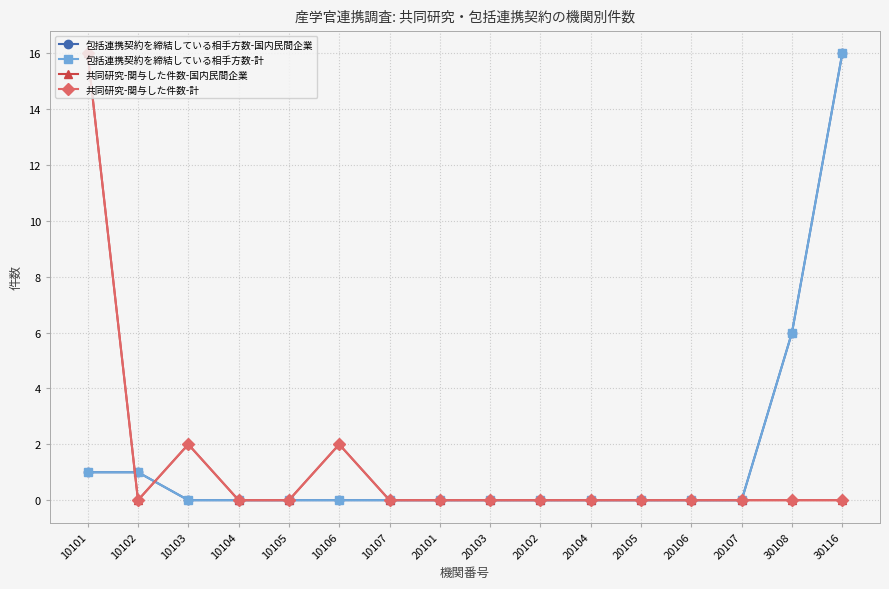

Between which two adjacent categories do 共同研究-関与した件数-計 and 包括連携契約を締結している相手方数-国内民間企業 first intersect?

10101 and 10102